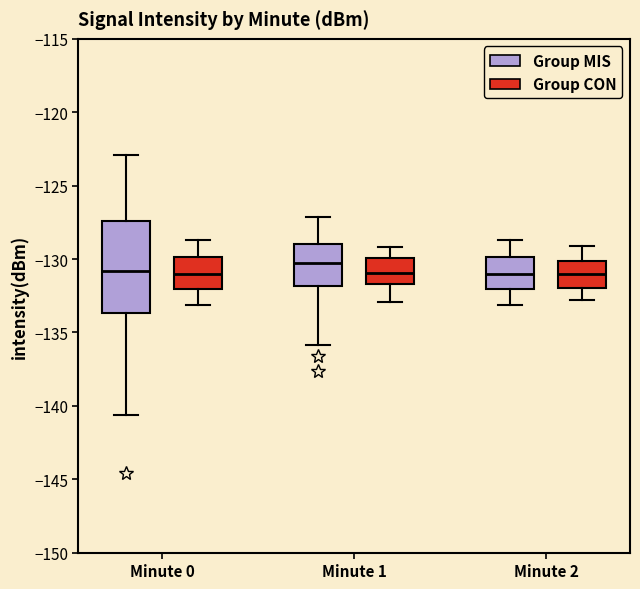

Reading left to right, transcribe this box plot: for each box, give where its median line is, the range the box spans, and where its two whiskers end, as read against the y-axis. The values are not printed on the chart, so give them approximately, as read against the axis.

Minute 0 (Group MIS): median -131.0, box -133.5 to -127.5, whiskers -140.5 to -123.0
Minute 0 (Group CON): median -131.0, box -132.0 to -130.0, whiskers -133.0 to -128.5
Minute 1 (Group MIS): median -130.5, box -132.0 to -129.0, whiskers -136.0 to -127.0
Minute 1 (Group CON): median -131.0, box -131.5 to -130.0, whiskers -133.0 to -129.0
Minute 2 (Group MIS): median -131.0, box -132.0 to -130.0, whiskers -133.0 to -128.5
Minute 2 (Group CON): median -131.0, box -132.0 to -130.0, whiskers -133.0 to -129.0